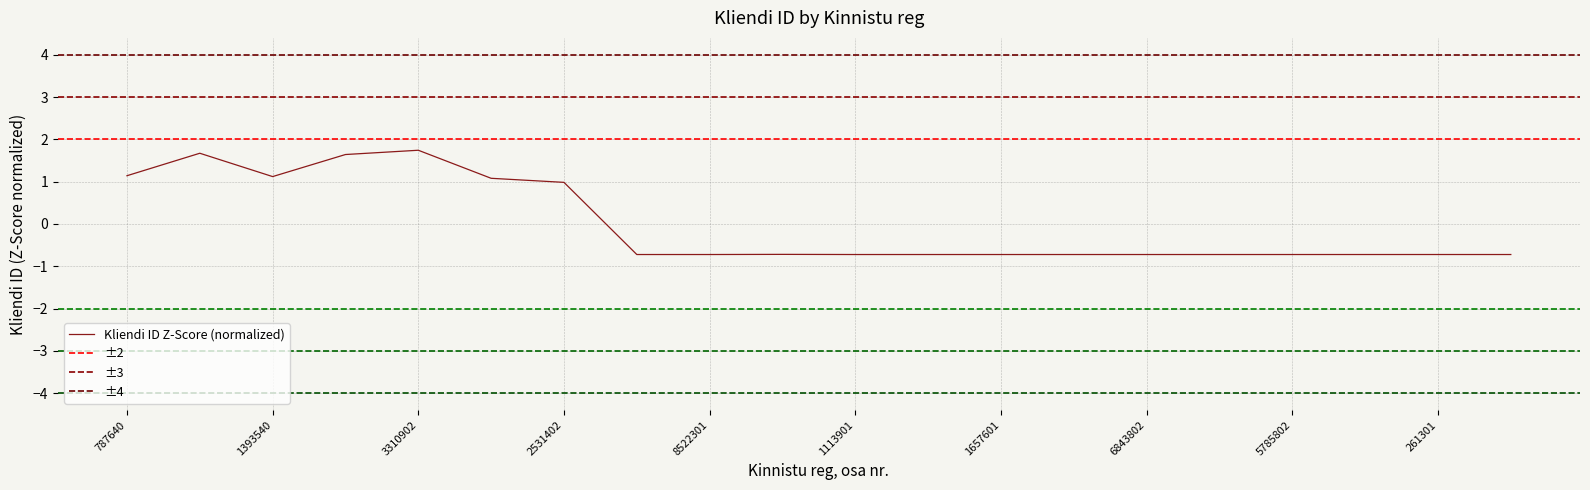

Count the number of categories in the chart.

20